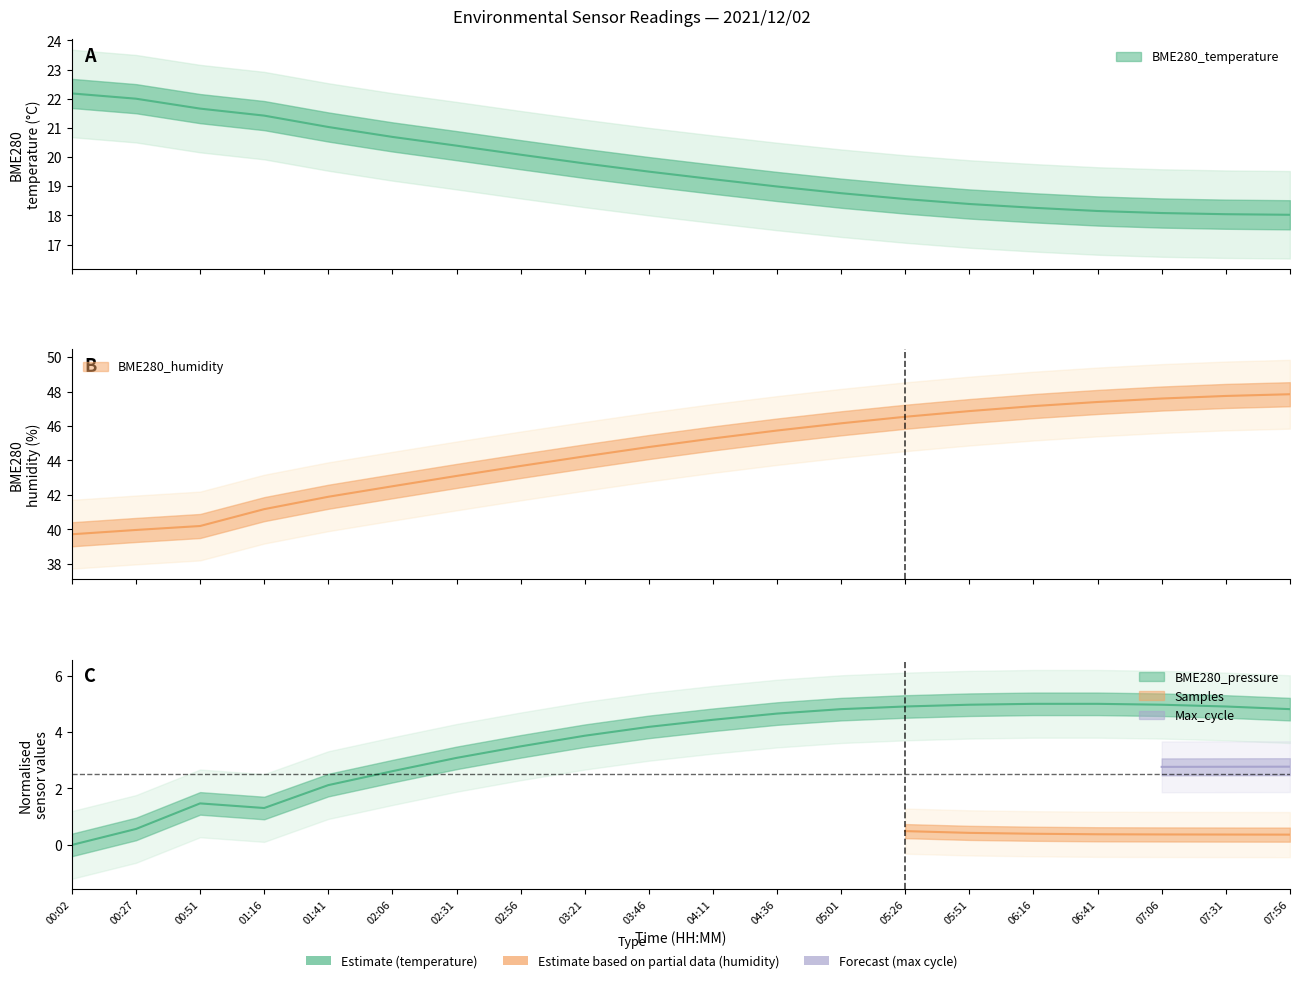

Does the chart have visible grid lines?

No